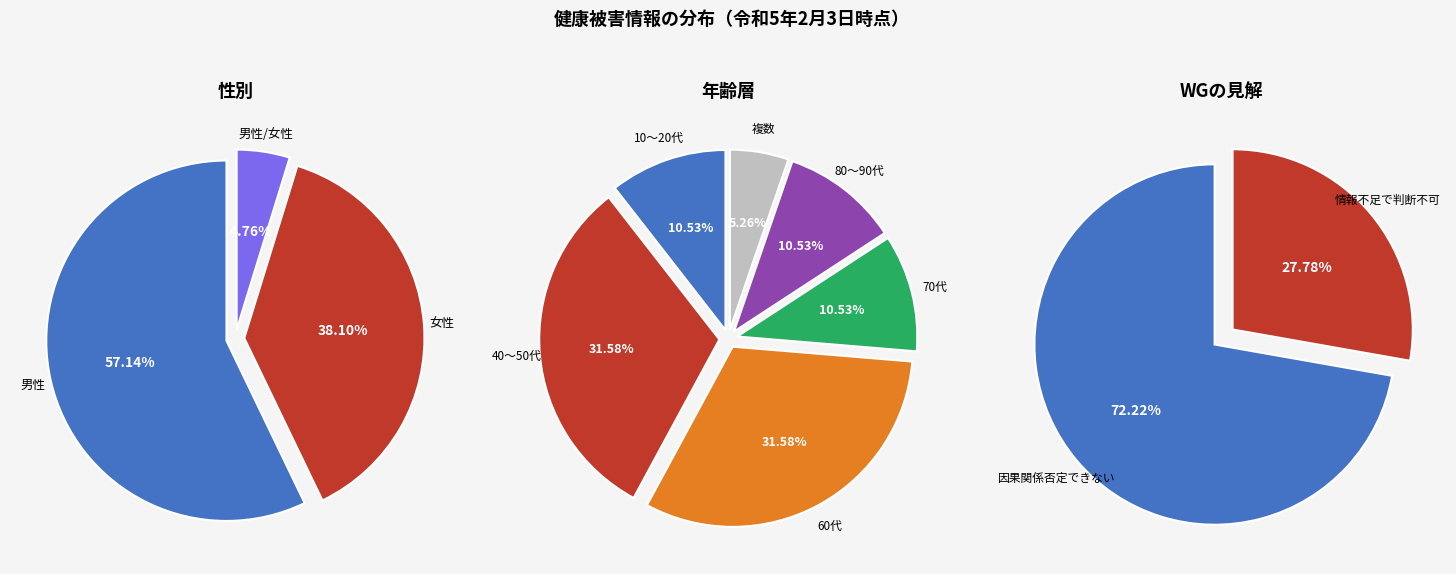

What percentage is NOT represented by B．因果関係が否定できない?

27.8%